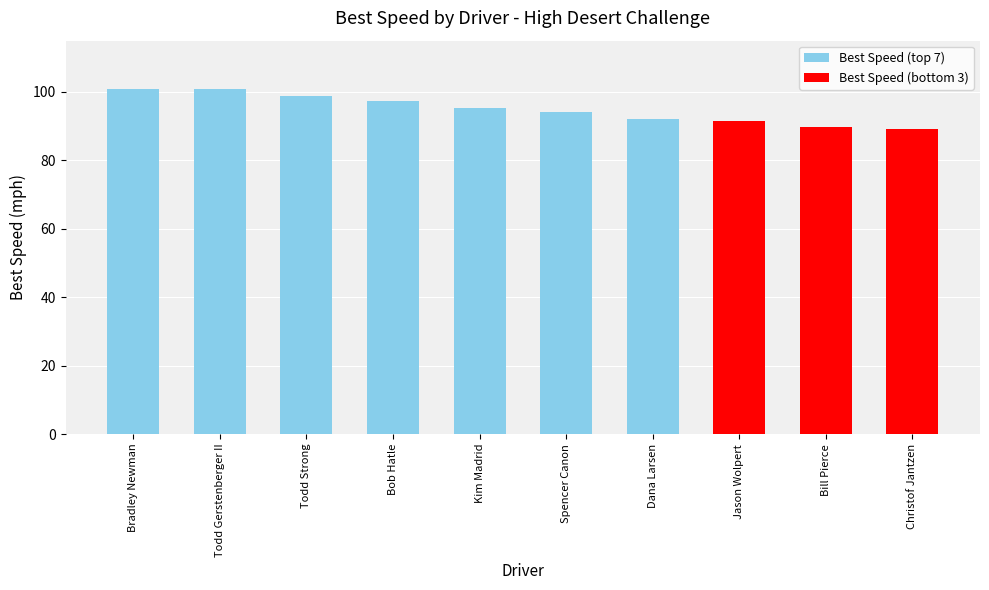

What is the maximum value shown in the chart?

101.0